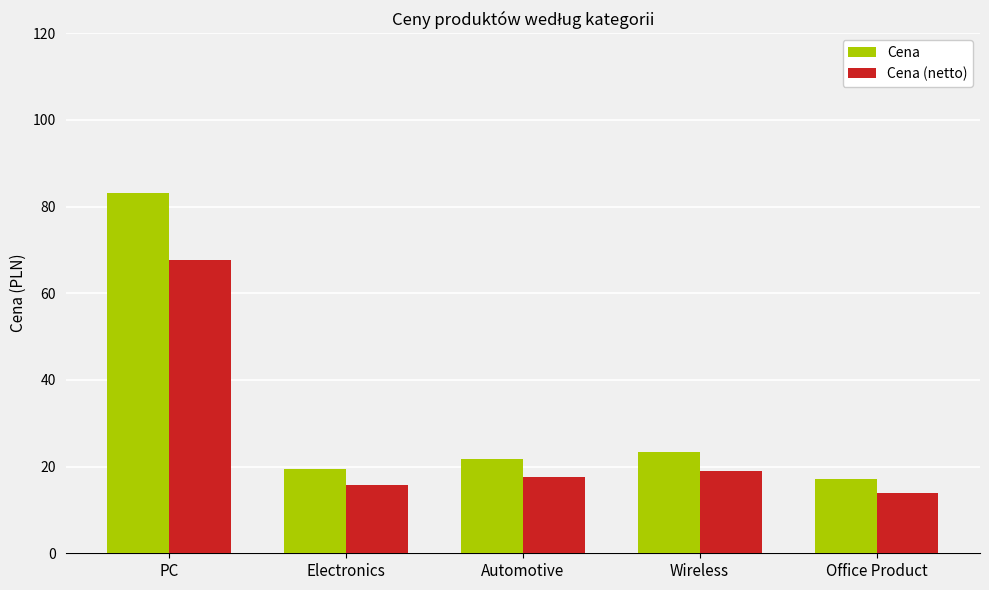

What is the value of the Cena (netto) bar at the 5th from the left?

13.9